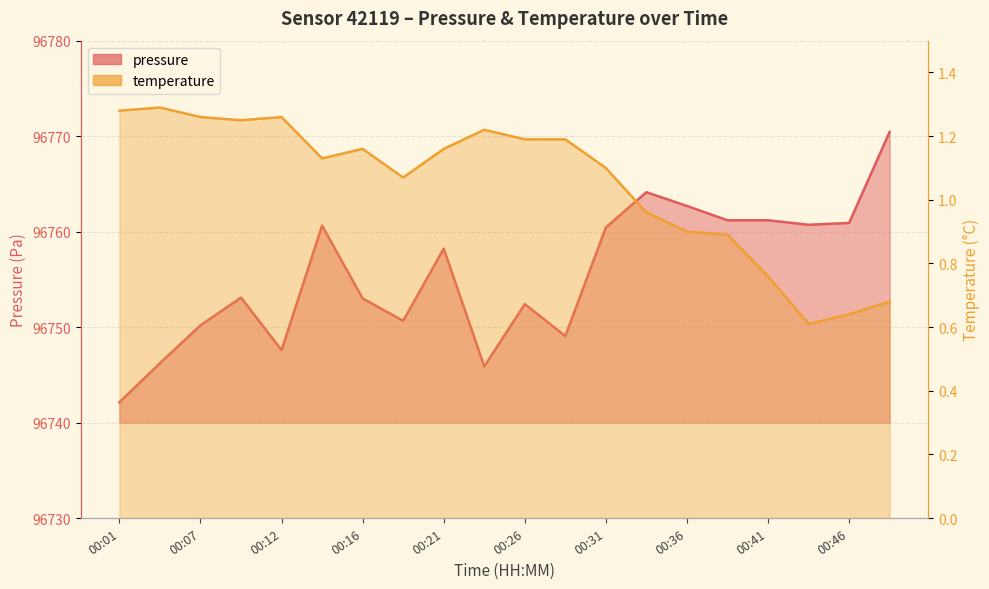

How many interior local peaks does the temperature series have?

4